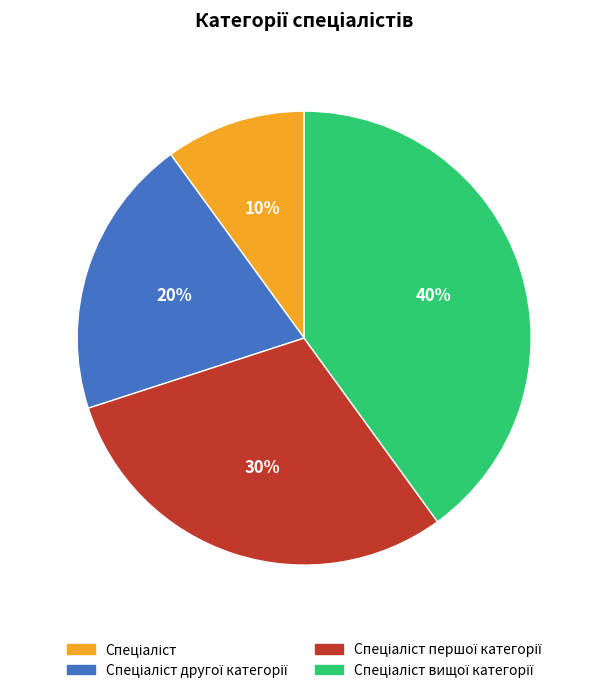

To the nearest percent, what is the average slice percentage?

25%